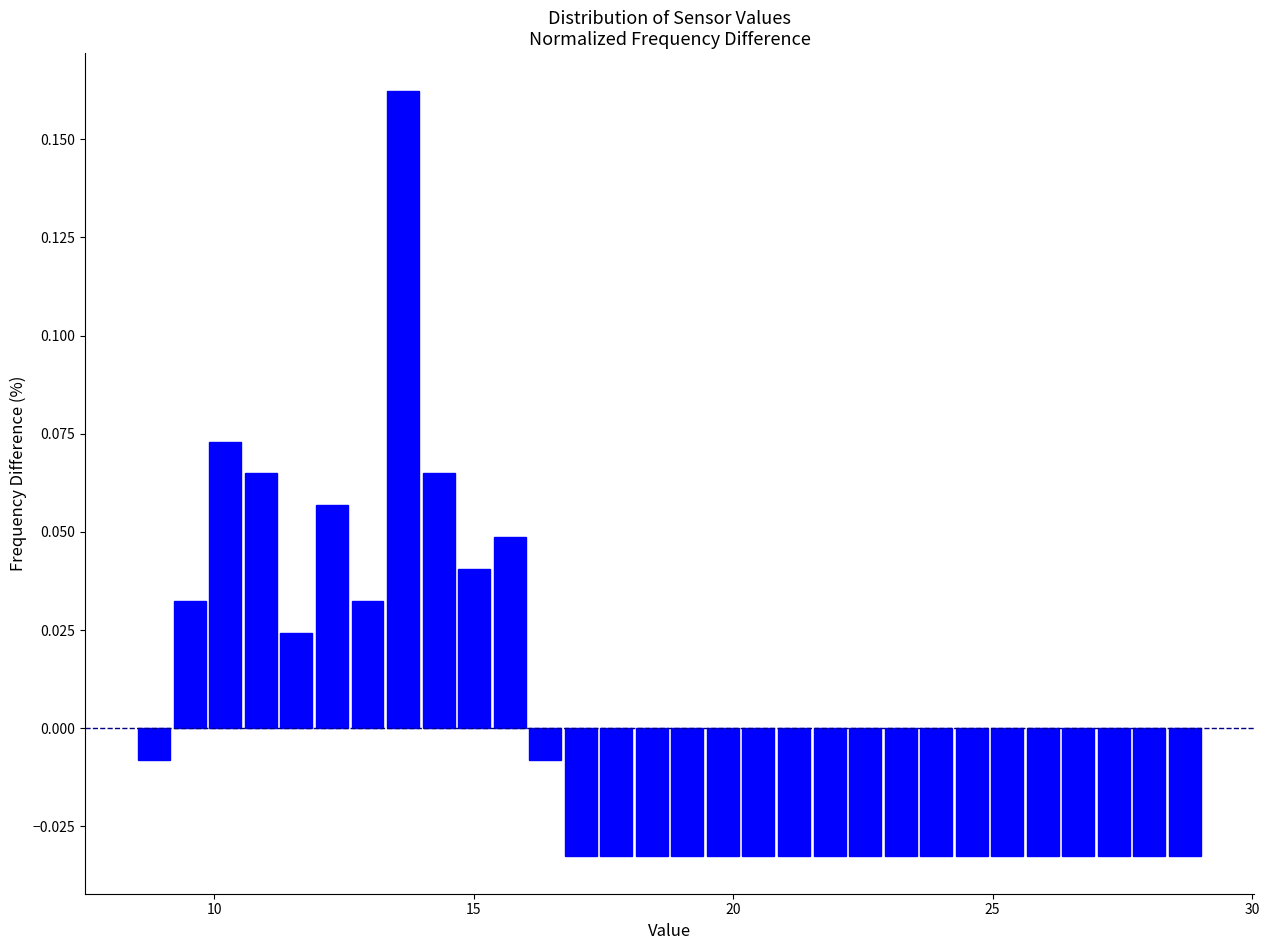

Around what value on the x-axis is the tallest bar? Give the approximate position of its centre, as read against the axis.

13.5